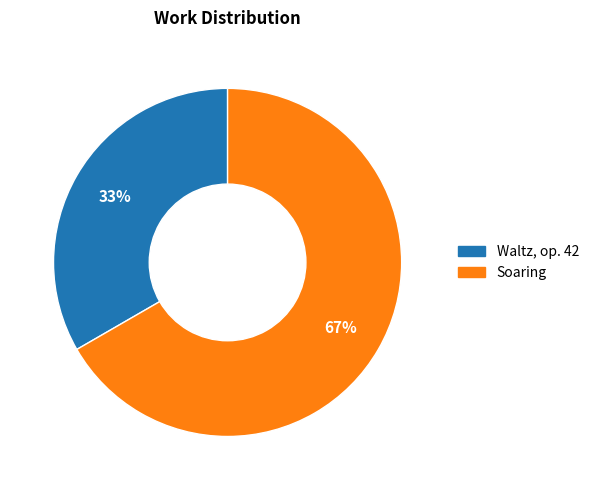

Count the number of slices in the pie.

2